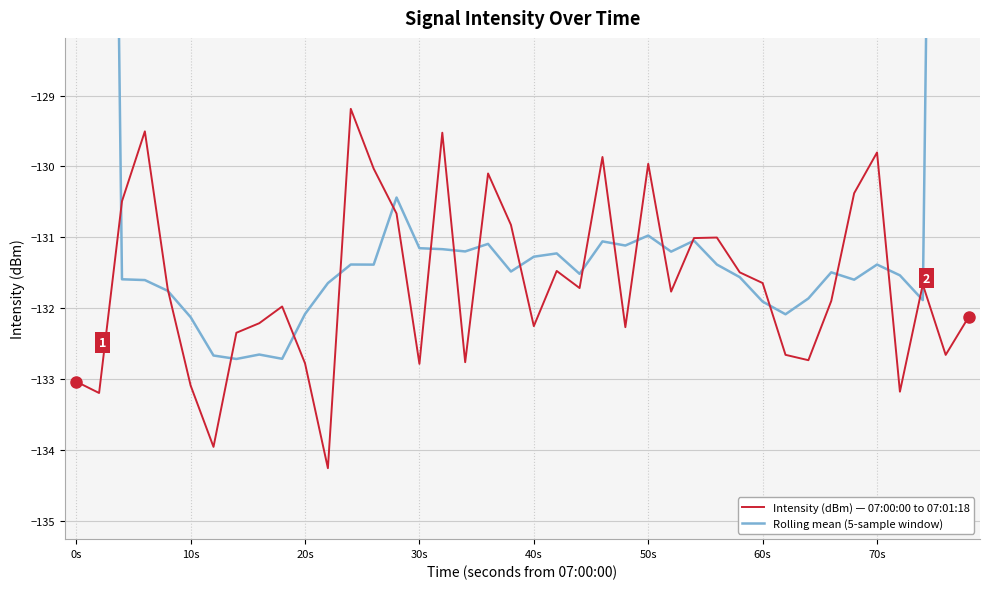

True or false: Intensity (dBm) — 07:00:00 to 07:01:18 has a value of -233.1 at 30s.

False